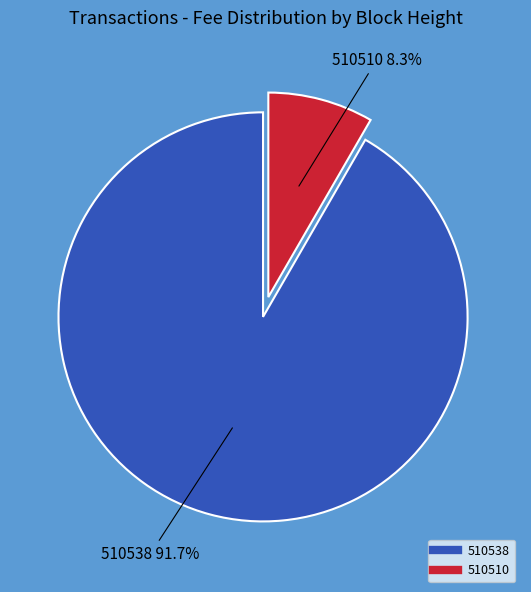

To the nearest percent, what percentage of the pie is 510510?

8%